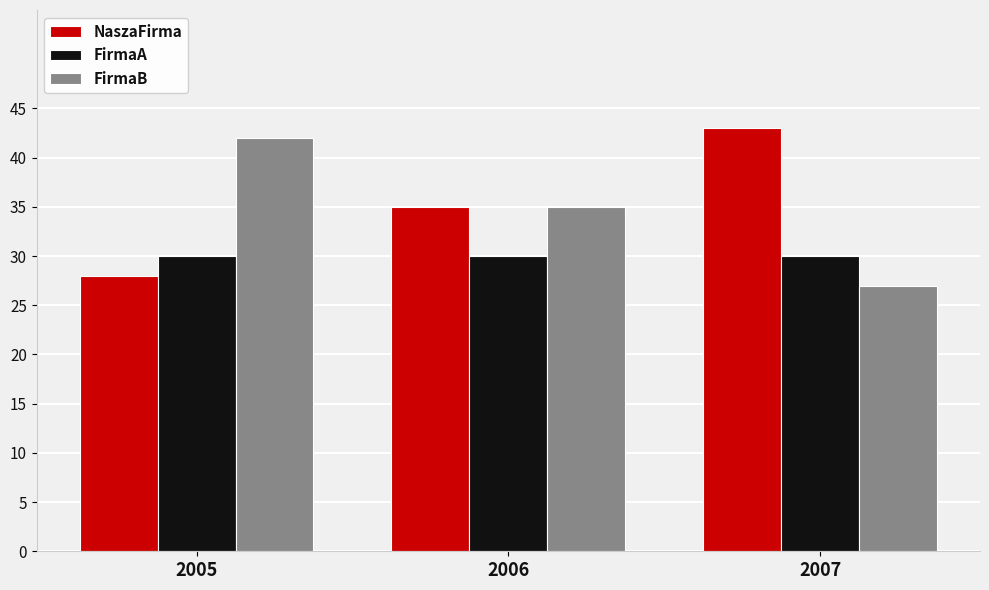

List the labels in order of FirmaB value, largest first.

2005, 2006, 2007